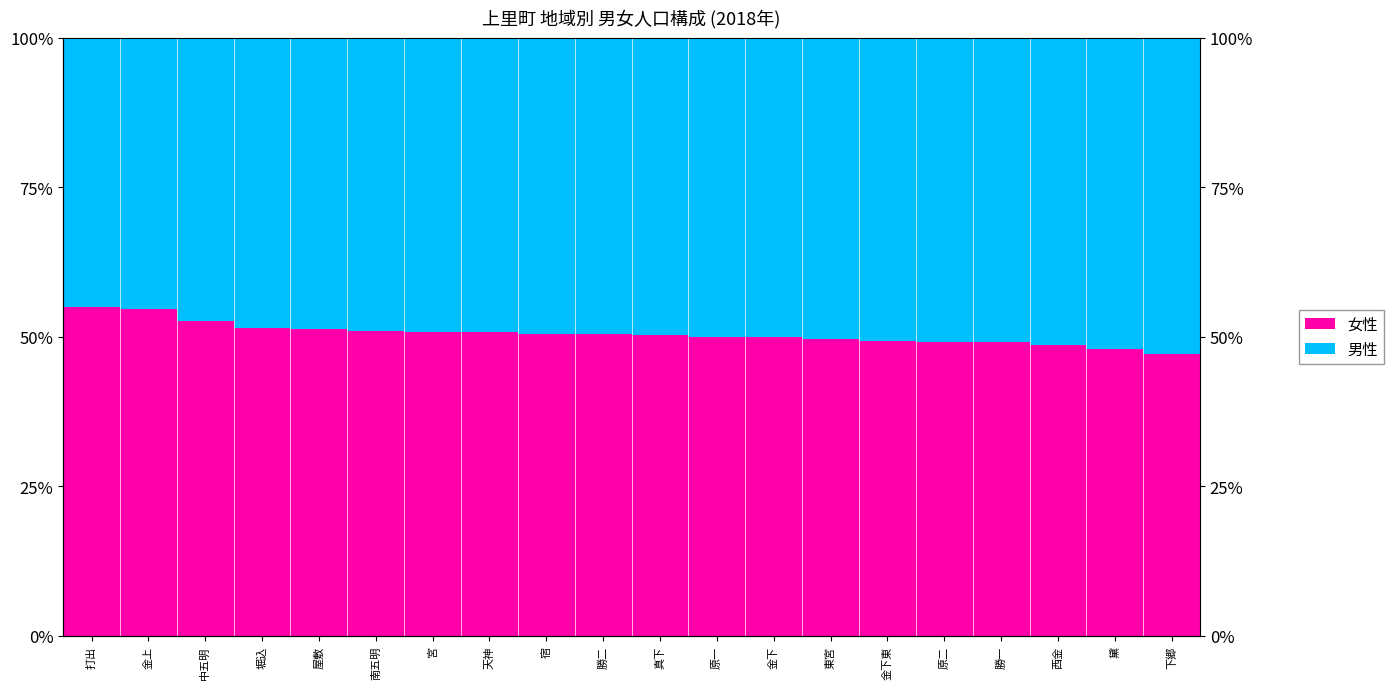

What is the maximum value shown in the chart?

55.0